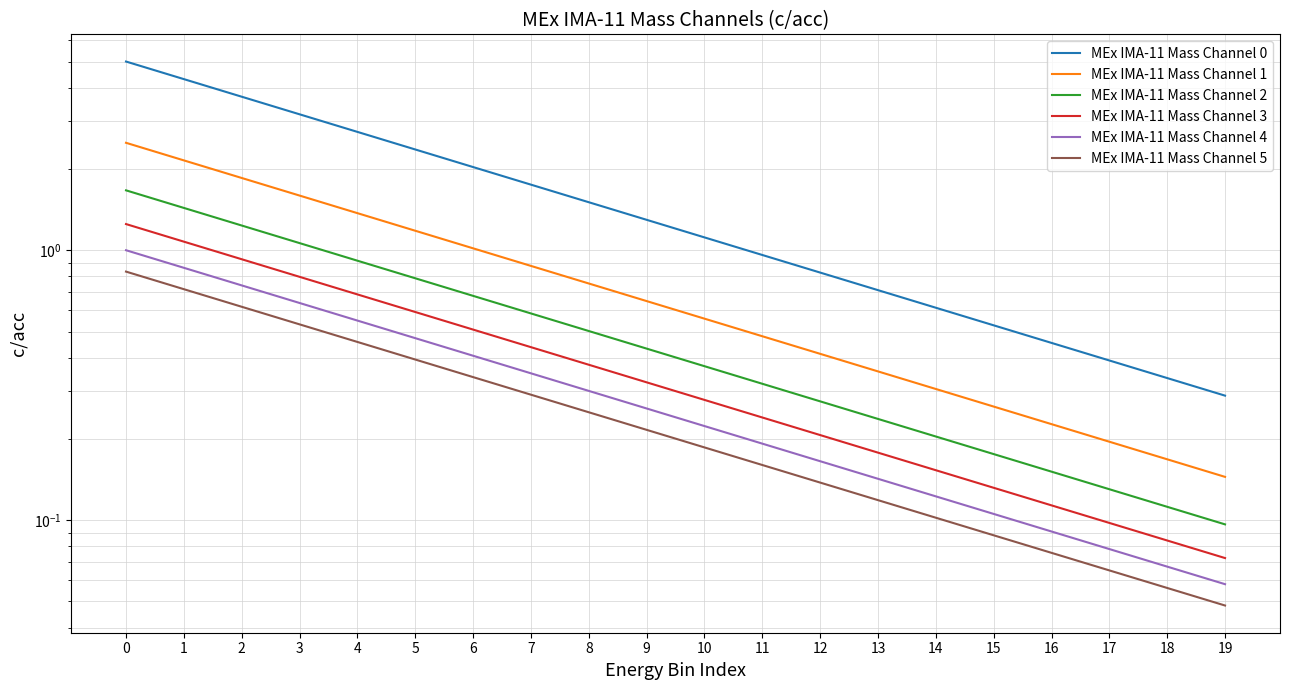

Between 13 and 15, which series saw the biggest shift?

MEx IMA-11 Mass Channel 0